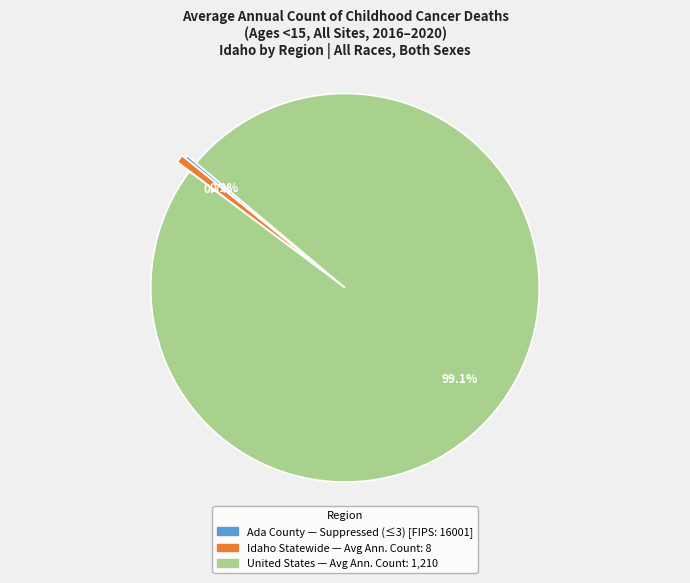

Does any single category account for the majority?

Yes